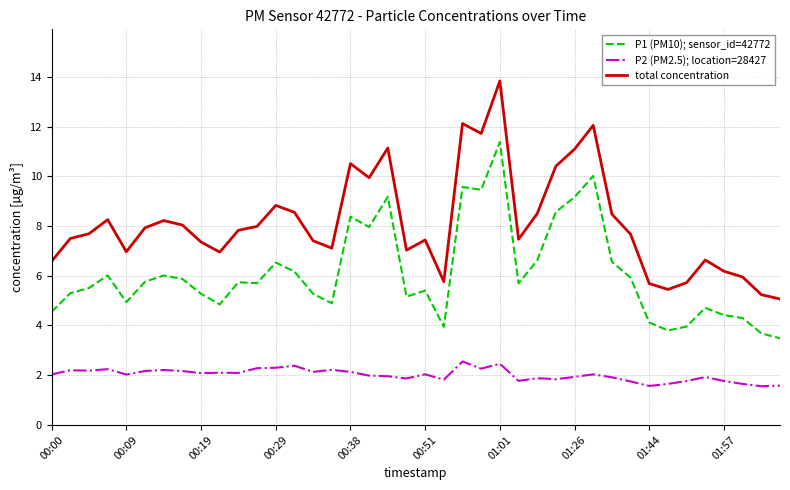

True or false: total concentration and P2 (PM2.5); location=28427 cross at least once.

False